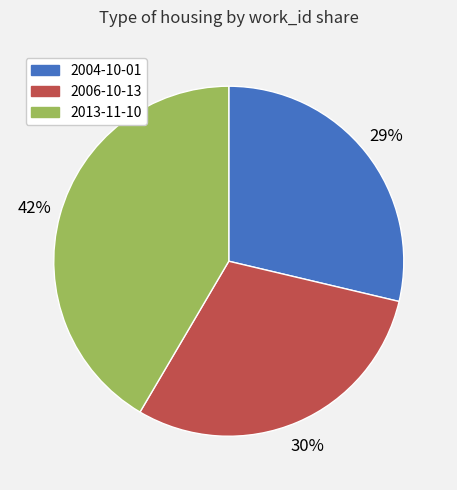

Approximately how many times larger is the value at 2006-10-13 compared to 2013-11-10?

0.7